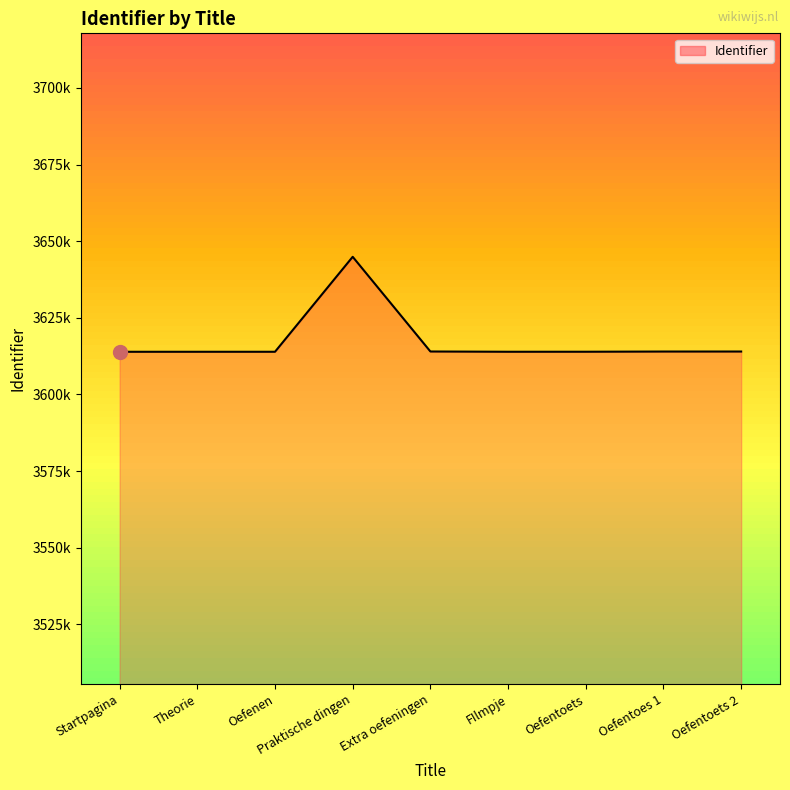

Does the chart display data point markers on the line(s)?

No